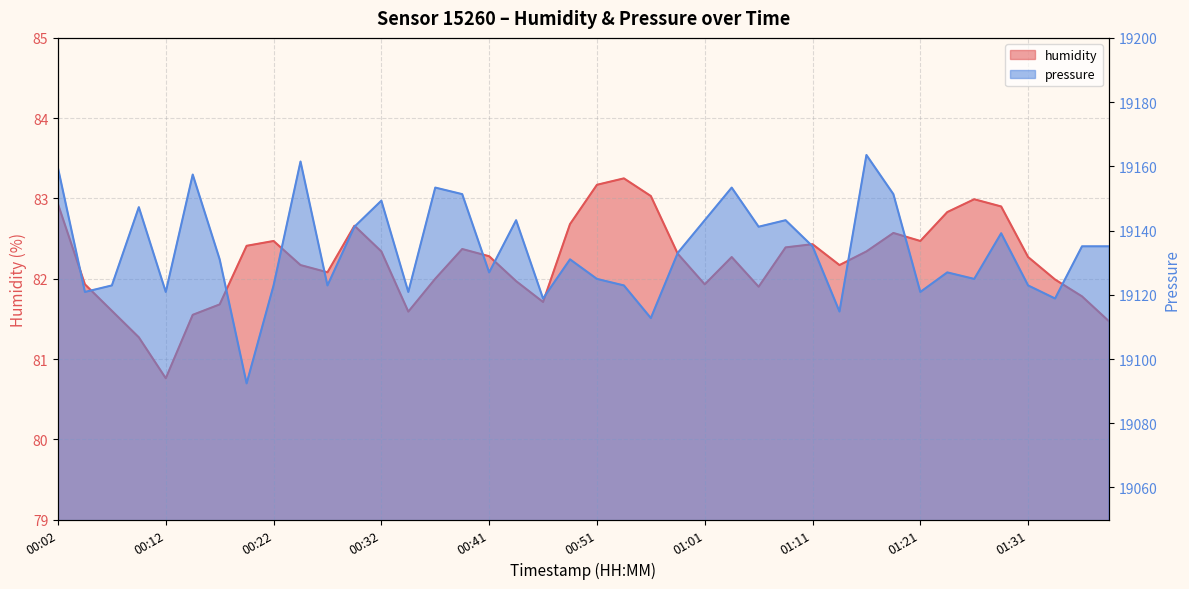

Reading left to right, transcribe all the data shown in this chart.

humidity: 00:02=82.9	00:04=81.9	00:07=81.6	00:09=81.3	00:12=80.8	00:14=81.5	00:17=81.7	00:19=82.4	00:22=82.5	00:24=82.2	00:27=82.1	00:29=82.7	00:32=82.3	00:34=81.6	00:36=82.0	00:39=82.4	00:41=82.3	00:44=82.0	00:46=81.7	00:49=82.7	00:51=83.2	00:54=83.2	00:56=83.0	00:59=82.3	01:01=81.9	01:04=82.3	01:06=81.9	01:09=82.4	01:11=82.4	01:14=82.2	01:16=82.3	01:19=82.6	01:21=82.5	01:24=82.8	01:26=83.0	01:29=82.9	01:31=82.3	01:34=82.0	01:36=81.8	01:39=81.5
pressure: 00:02=19159.5	00:04=19120.9	00:07=19122.9	00:09=19147.3	00:12=19120.9	00:14=19157.4	00:17=19131.0	00:19=19092.4	00:22=19122.9	00:24=19161.5	00:27=19122.9	00:29=19141.2	00:32=19149.3	00:34=19120.9	00:36=19153.4	00:39=19151.3	00:41=19127.0	00:44=19143.2	00:46=19118.8	00:49=19131.0	00:51=19124.9	00:54=19122.9	00:56=19112.8	00:59=19133.1	01:01=19143.2	01:04=19153.4	01:06=19141.2	01:09=19143.2	01:11=19135.1	01:14=19114.8	01:16=19163.5	01:19=19151.3	01:21=19120.9	01:24=19127.0	01:26=19124.9	01:29=19139.2	01:31=19122.9	01:34=19118.8	01:36=19135.1	01:39=19135.1